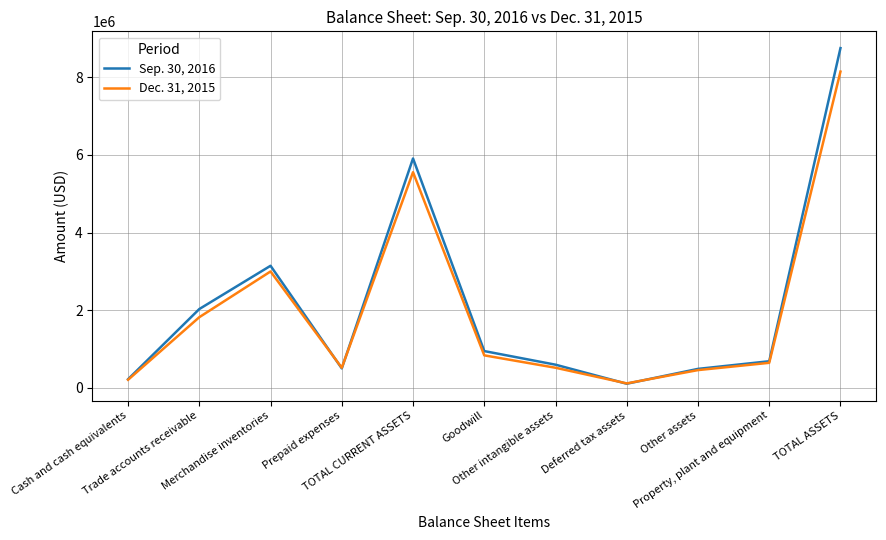

What is the difference between the maximum and minimum values in the Dec. 31, 2015 series?

8026246